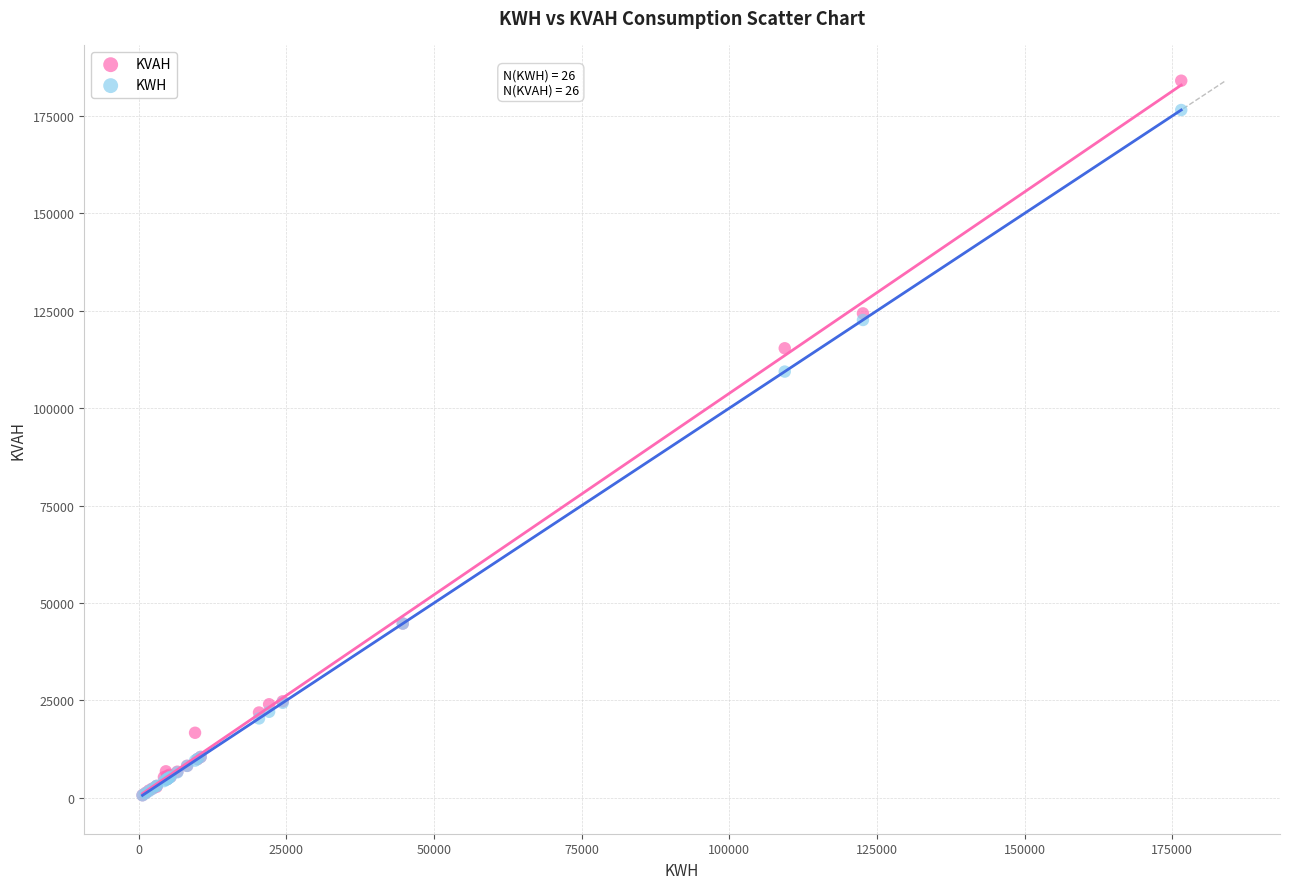

What are all the series names shown in the legend?

KVAH, KWH